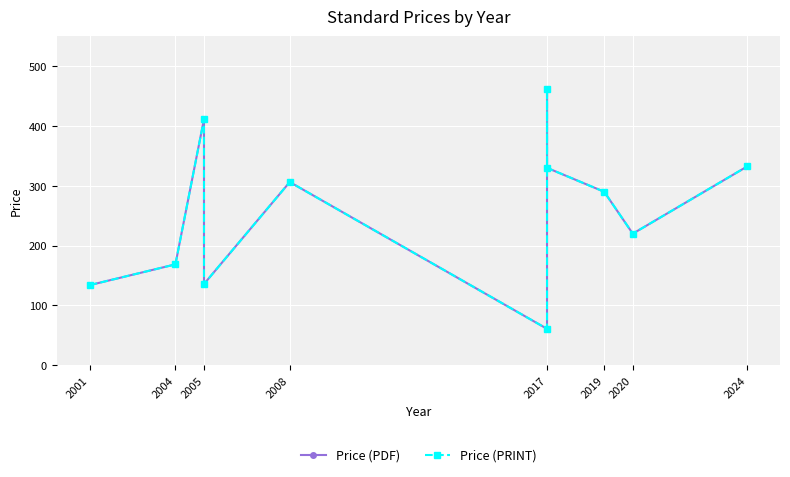

What is the difference between the maximum and minimum values in the Price (PDF) series?

401.0